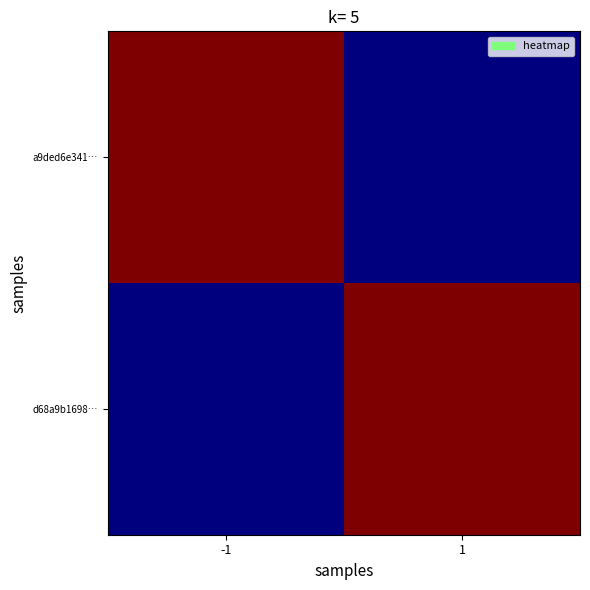

Which has a higher value, 1 or -1?

-1